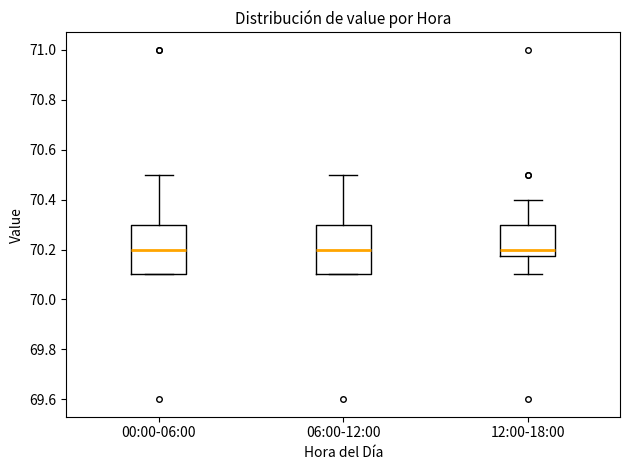

Where is the lower edge of the box for 06:00-12:00 on the y-axis? The values are not printed on the chart, so give them approximately, as read against the axis.

70.10